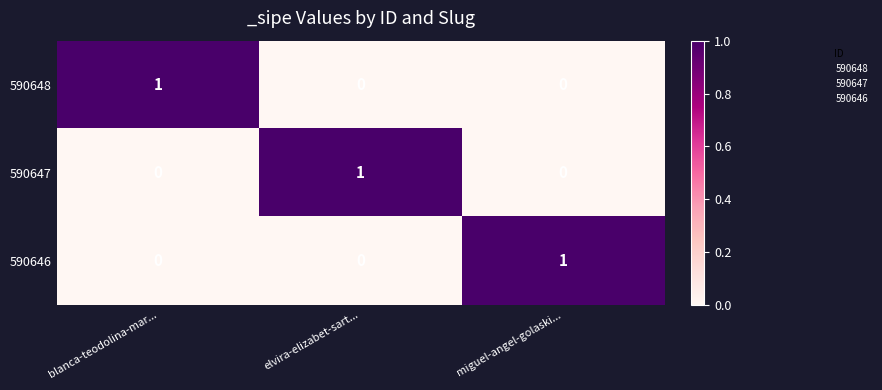

How many series are shown in this chart?

3